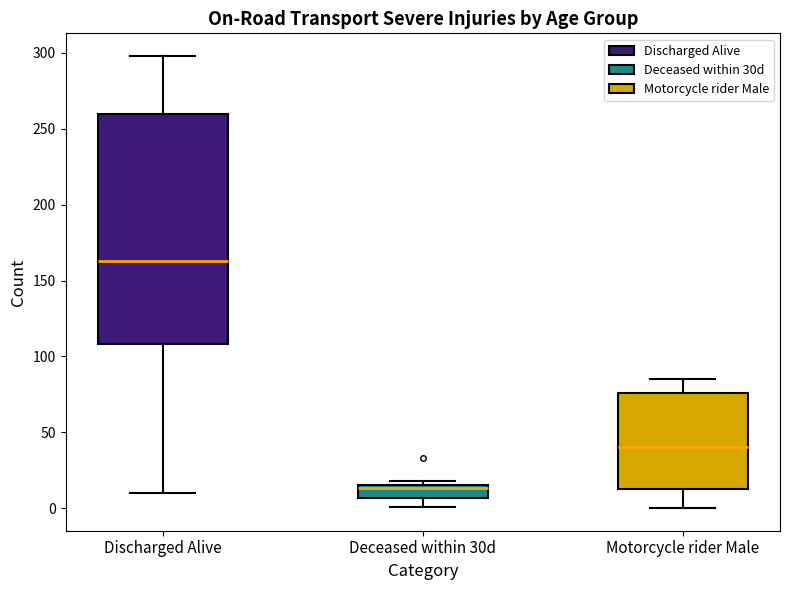

Reading left to right, read every box against the y-axis: the position of its median line, the range the box covers, and the ends of its whiskers. The values are not printed on the chart, so give them approximately, as read against the axis.

Discharged Alive: median 165, box 110 to 260, whiskers 10 to 300
Deceased within 30d: median 15 (just below the box's upper edge), box 5 to 15, whiskers 0 to 20
Motorcycle rider Male: median 40, box 15 to 75, whiskers 0 to 85